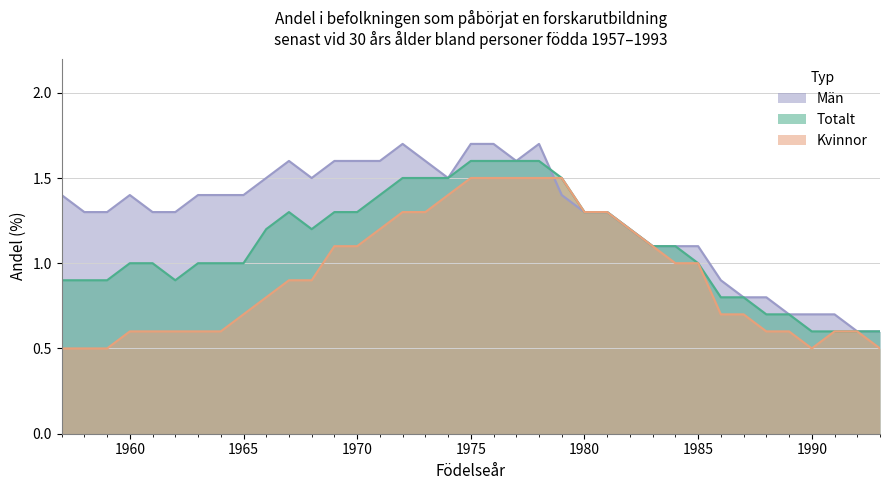

Rank the categories by Totalt value from highest to lowest.

1975, 1976, 1977, 1978, 1972, 1973, 1974, 1979, 1971, 1967, 1969, 1970, 1980, 1981, 1966, 1968, 1982, 1983, 1984, 1960, 1961, 1963, 1964, 1965, 1985, 1957, 1958, 1959, 1962, 1986, 1987, 1988, 1989, 1990, 1991, 1992, 1993